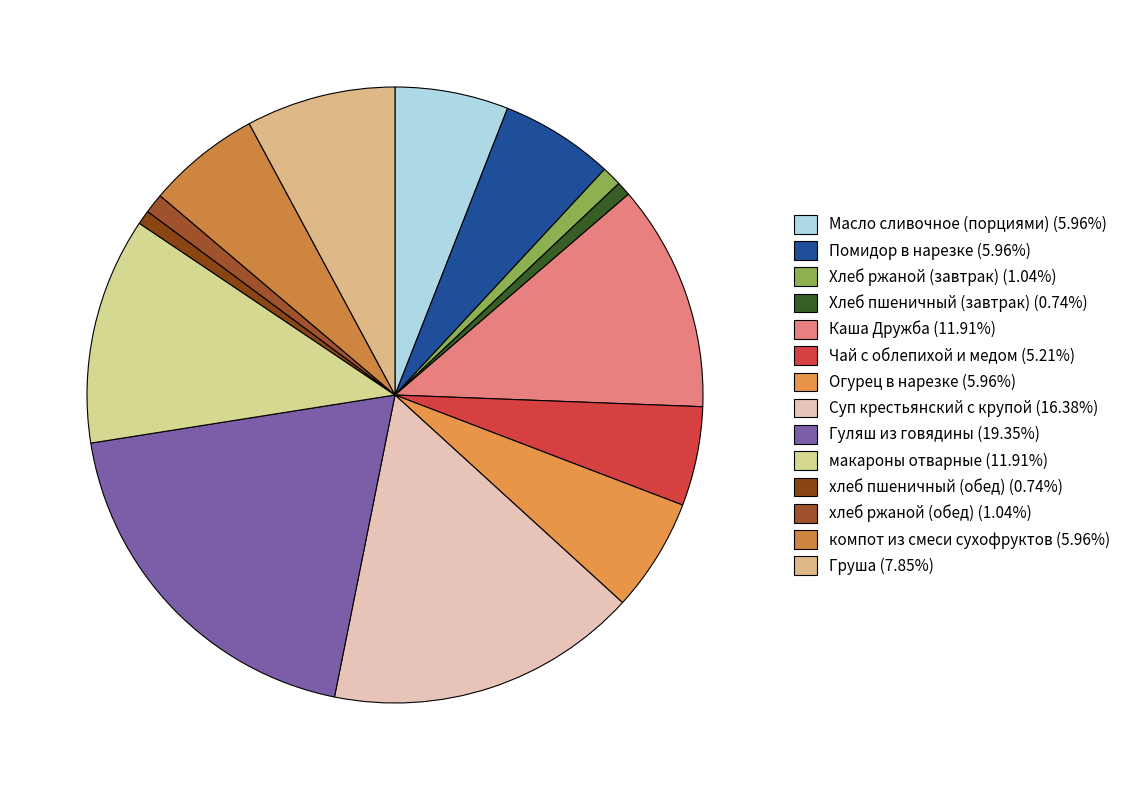

What percentage is the Помидор в нарезке slice, to the nearest percent?

6%